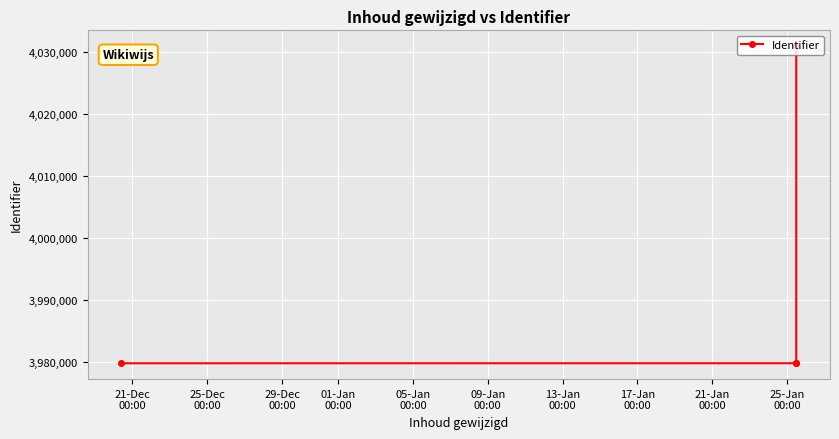

What is the difference between the maximum and minimum values?

51123